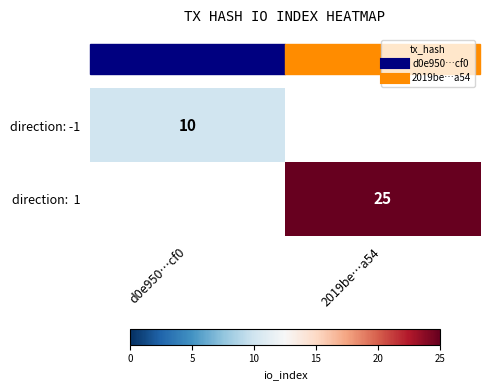

Rank the series by their average value, from lowest to highest.

direction: -1, direction: 1